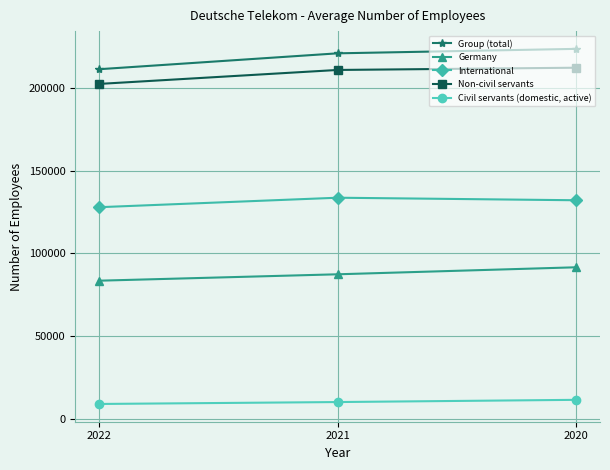

Is it true that International equals 34476 at 2021?

False